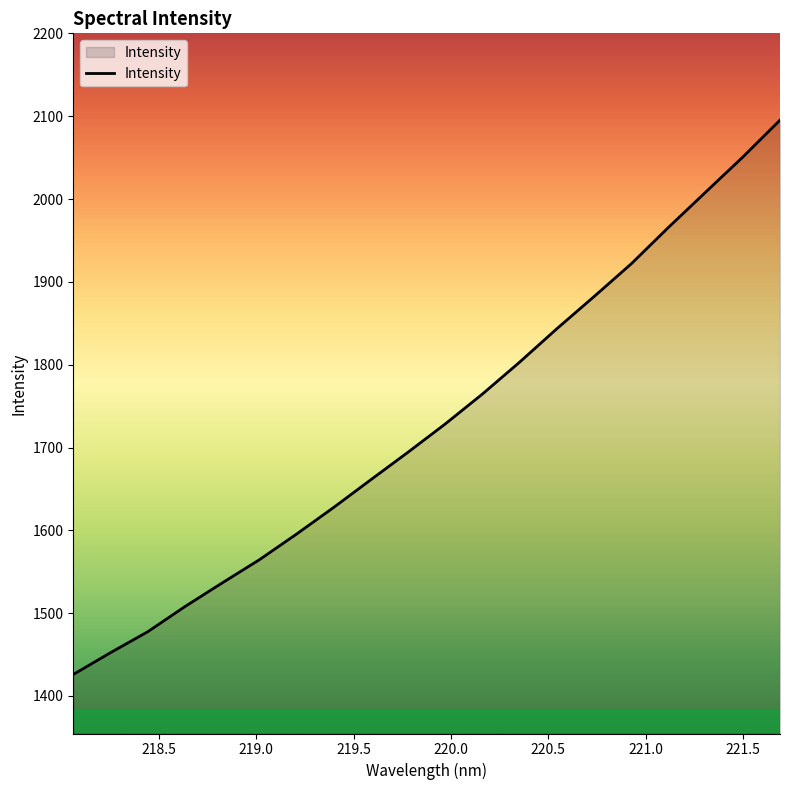

What is the smallest value displayed?

1426.0